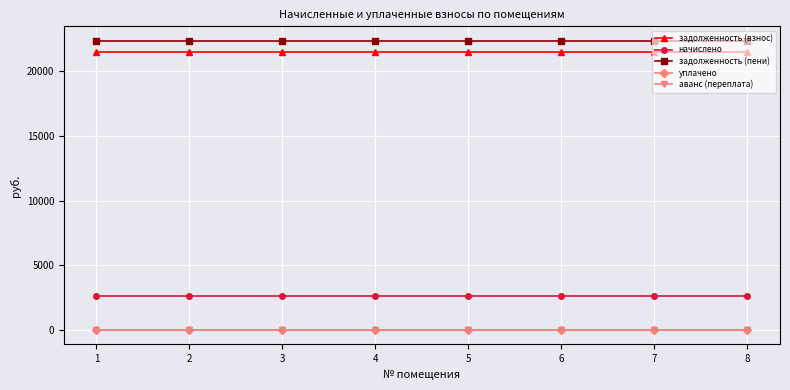

Does the chart have visible grid lines?

Yes